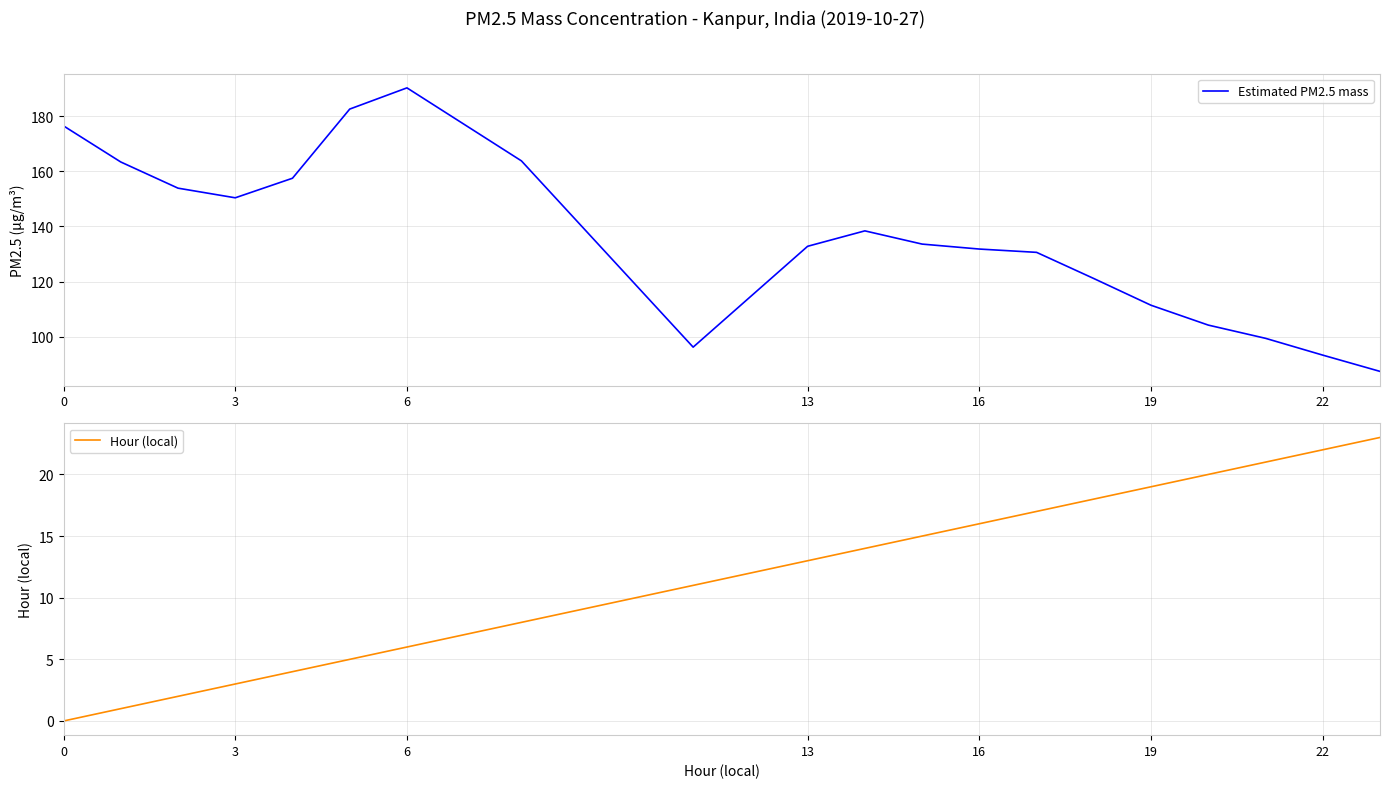

Which category has the highest value in the Estimated PM2.5 mass series?

6